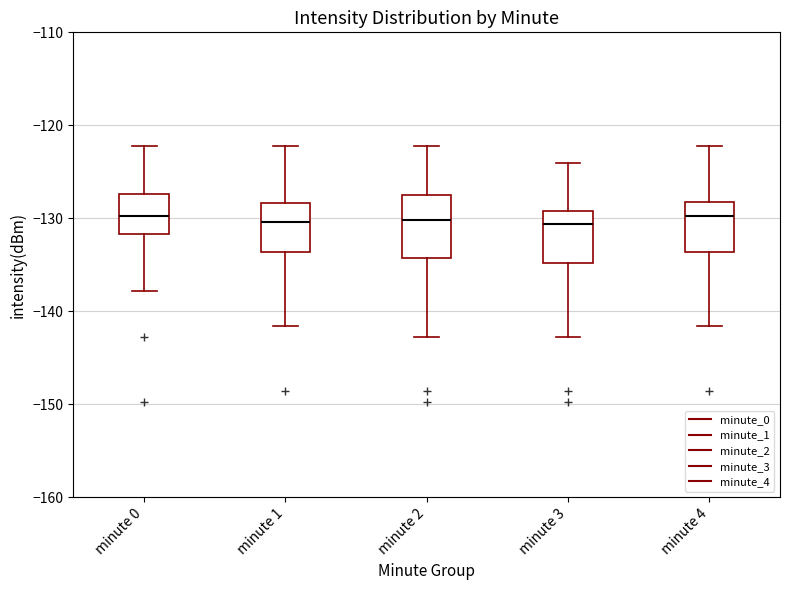

Reading left to right, transcribe this box plot: for each box, give where its median line is, the range the box spans, and where its two whiskers end, as read against the y-axis. The values are not printed on the chart, so give them approximately, as read against the axis.

minute 0: median -130, box -132 to -127, whiskers -138 to -122
minute 1: median -130, box -134 to -128, whiskers -142 to -122
minute 2: median -130, box -134 to -127, whiskers -143 to -122
minute 3: median -131, box -135 to -129, whiskers -143 to -124
minute 4: median -130, box -134 to -128, whiskers -142 to -122